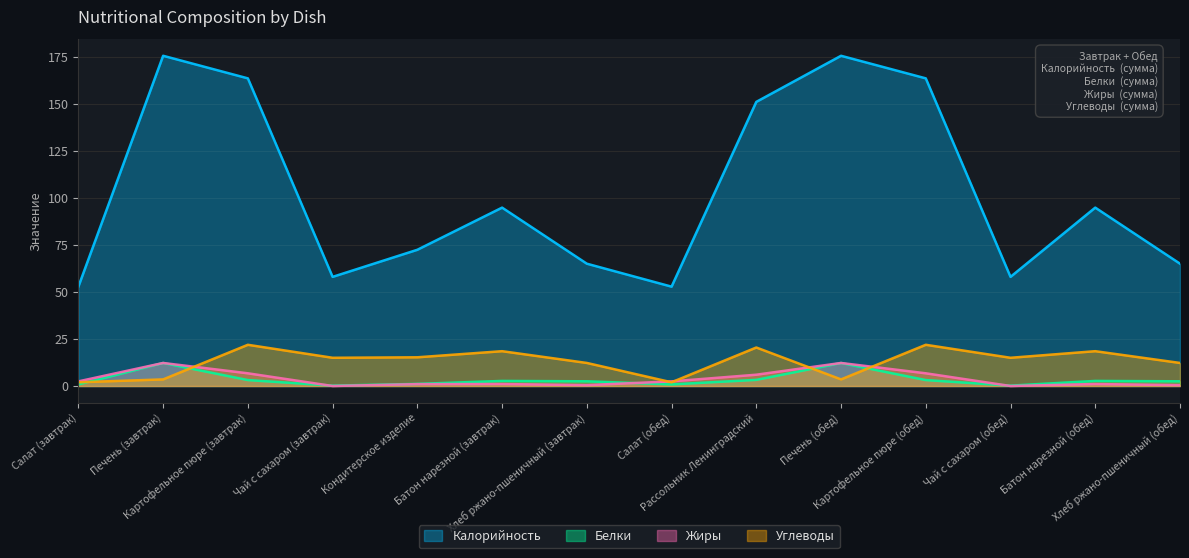

At which category does Углеводы reach its first local peak?

Картофельное пюре (завтрак)